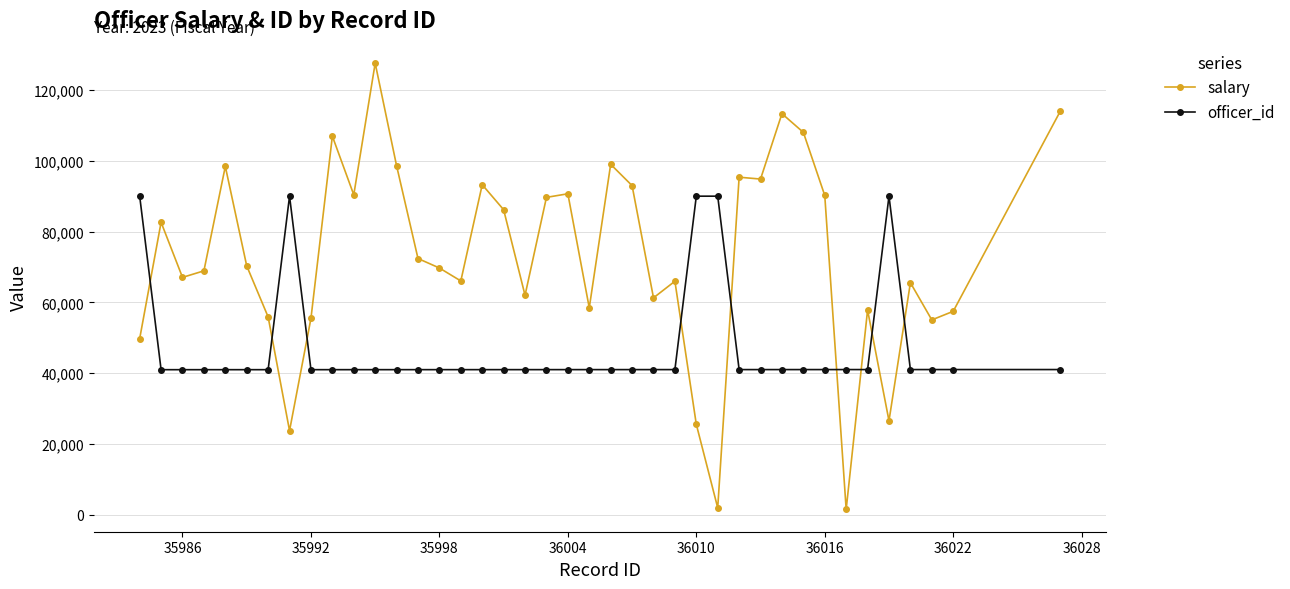

Which series has the largest range (max minus min)?

salary